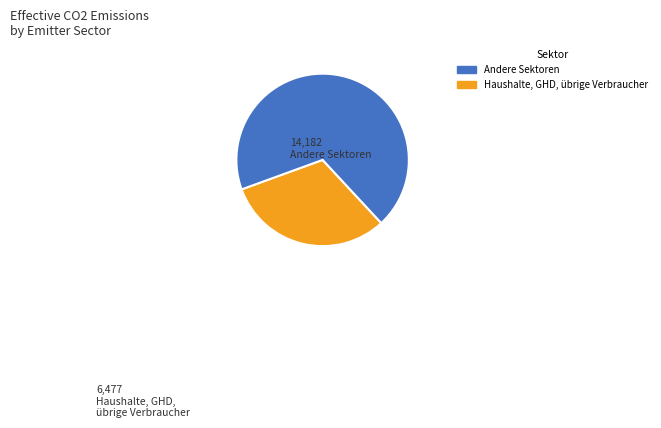

Is there a majority slice in this chart?

Yes